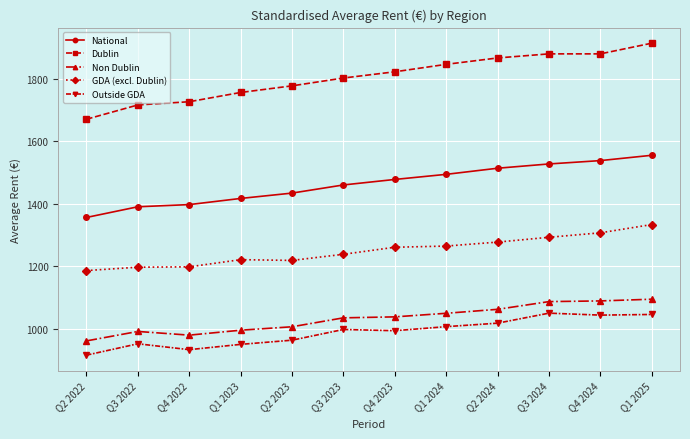

True or false: National and Non Dublin cross at least once.

False